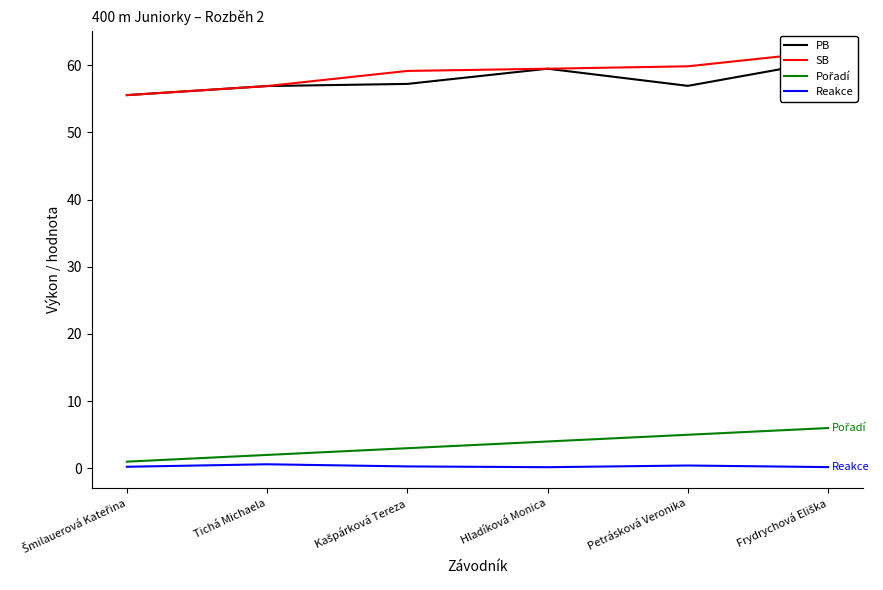

At how many categories does at least one series exceed 36?

6